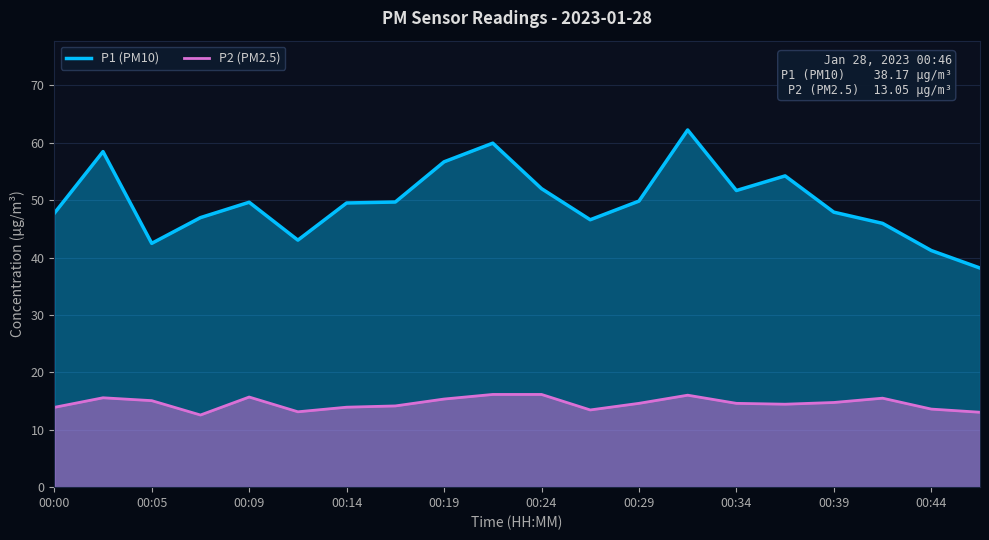

How many distinct data groups are displayed?

2